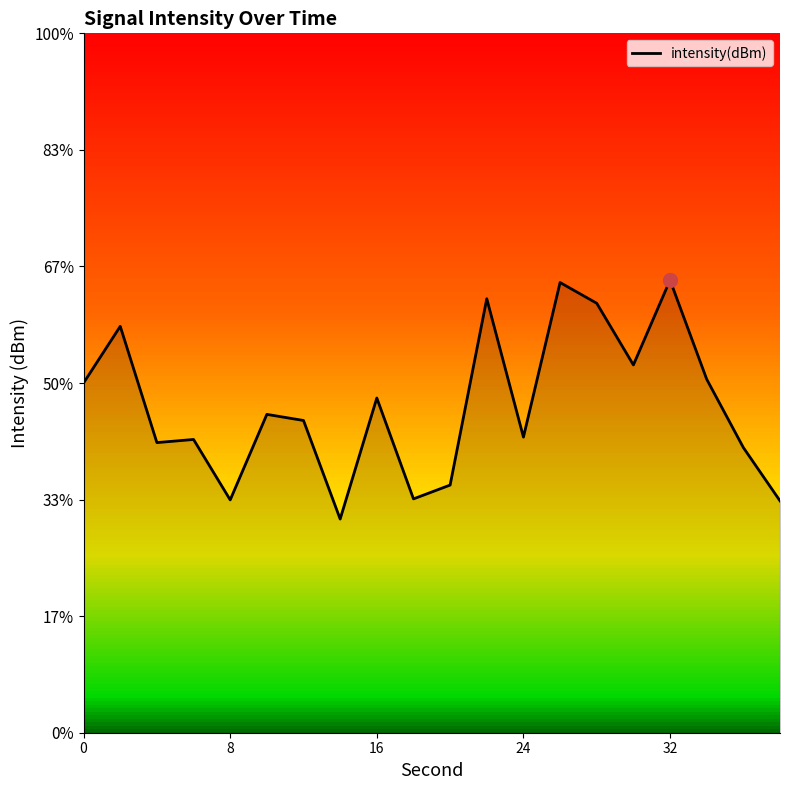

What is the average value?

-124.4